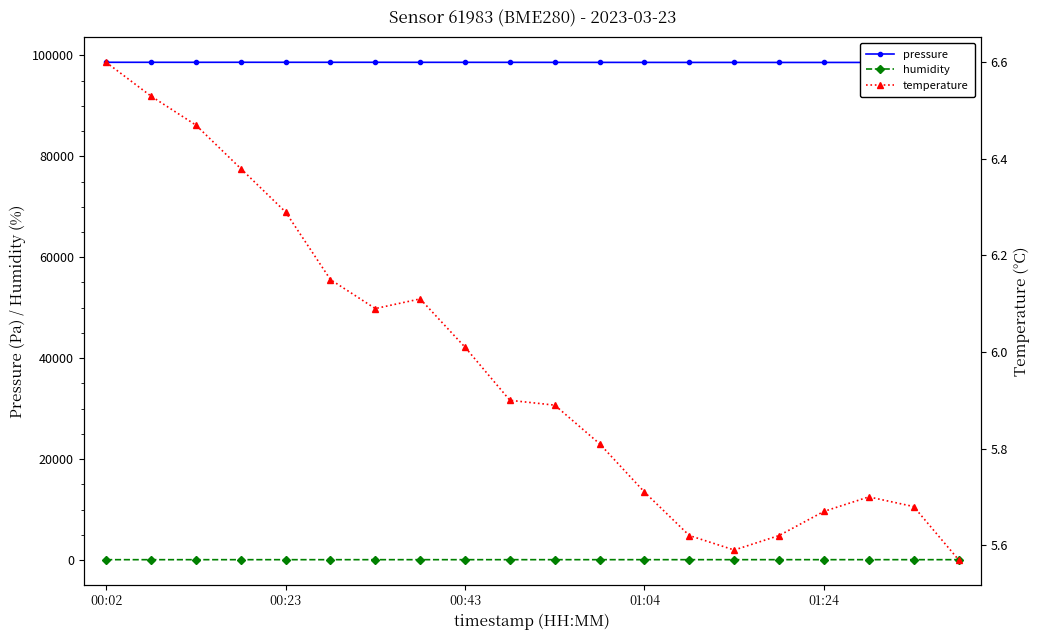

How many series are shown in this chart?

3